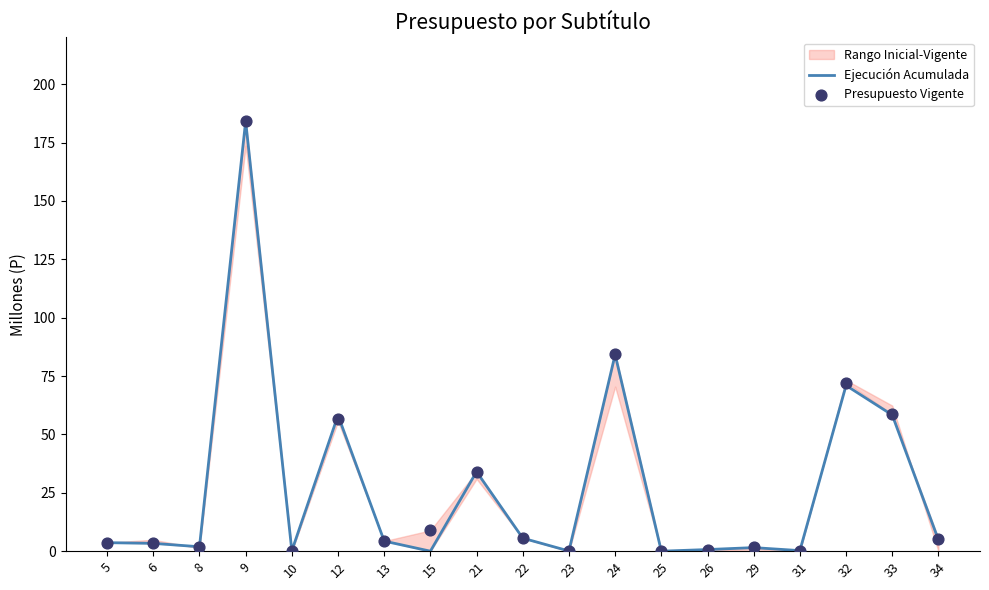

Which series contains the lowest Y value?

Ejecución Acumulada